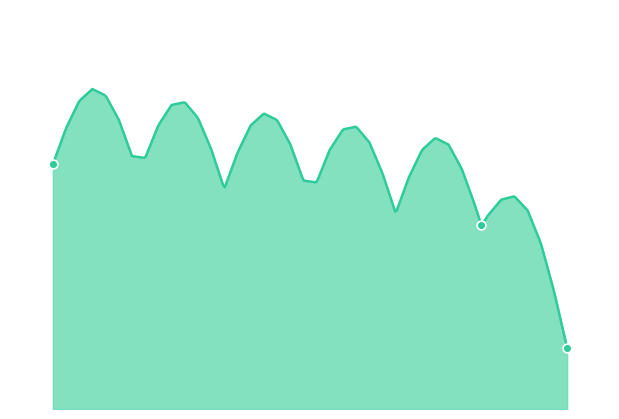

Approximately how many times larger is the value at 2021 compared to 2015?

0.2